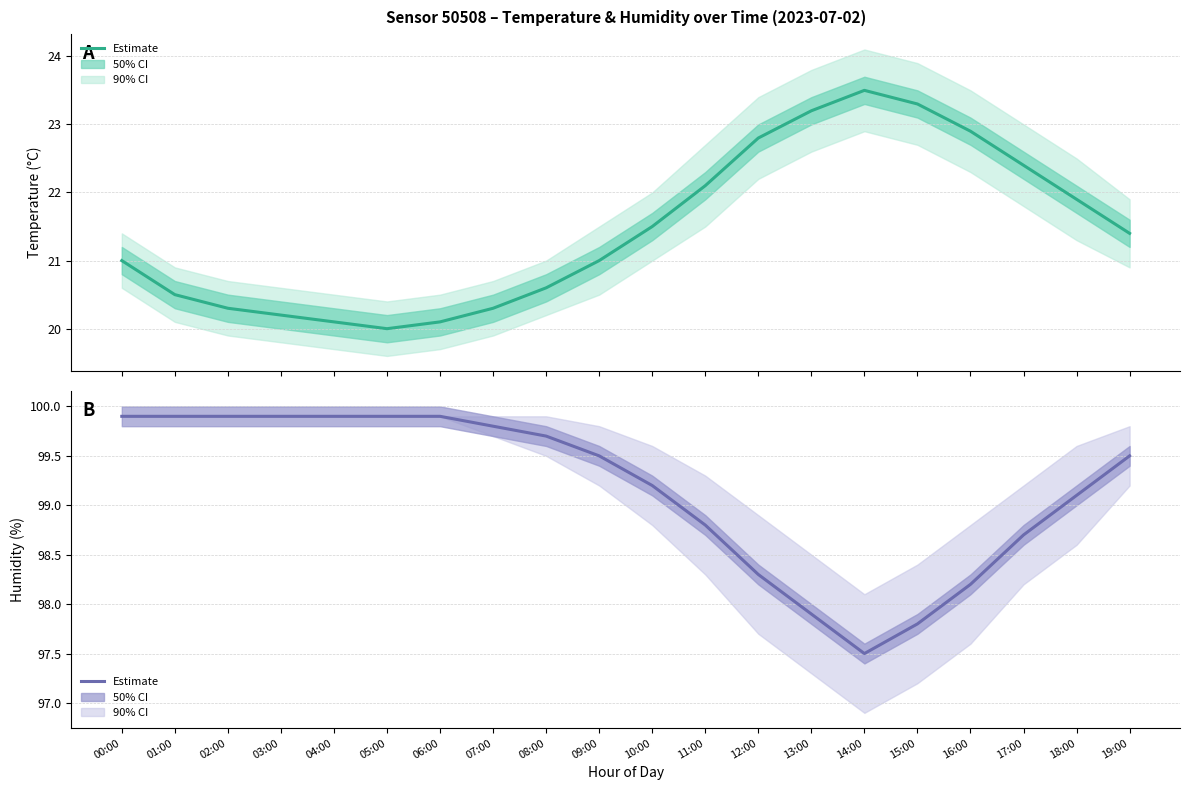

Between 07:00 and 14:00, which series saw the biggest shift?

Temperature Estimate